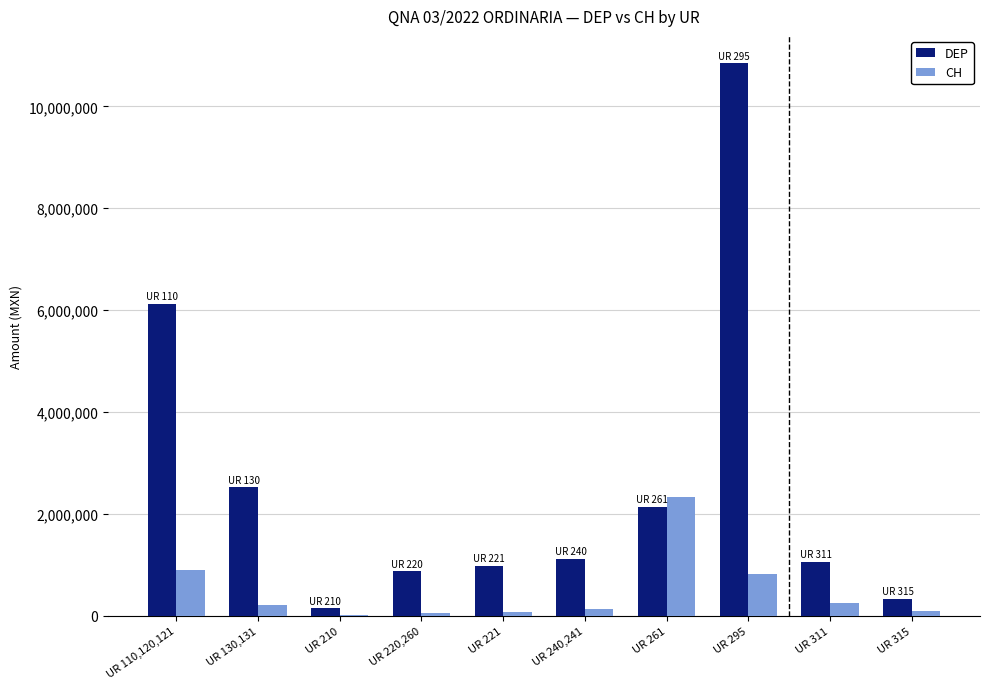

Which series changed the most between UR 110,120,121 and UR 261?

DEP